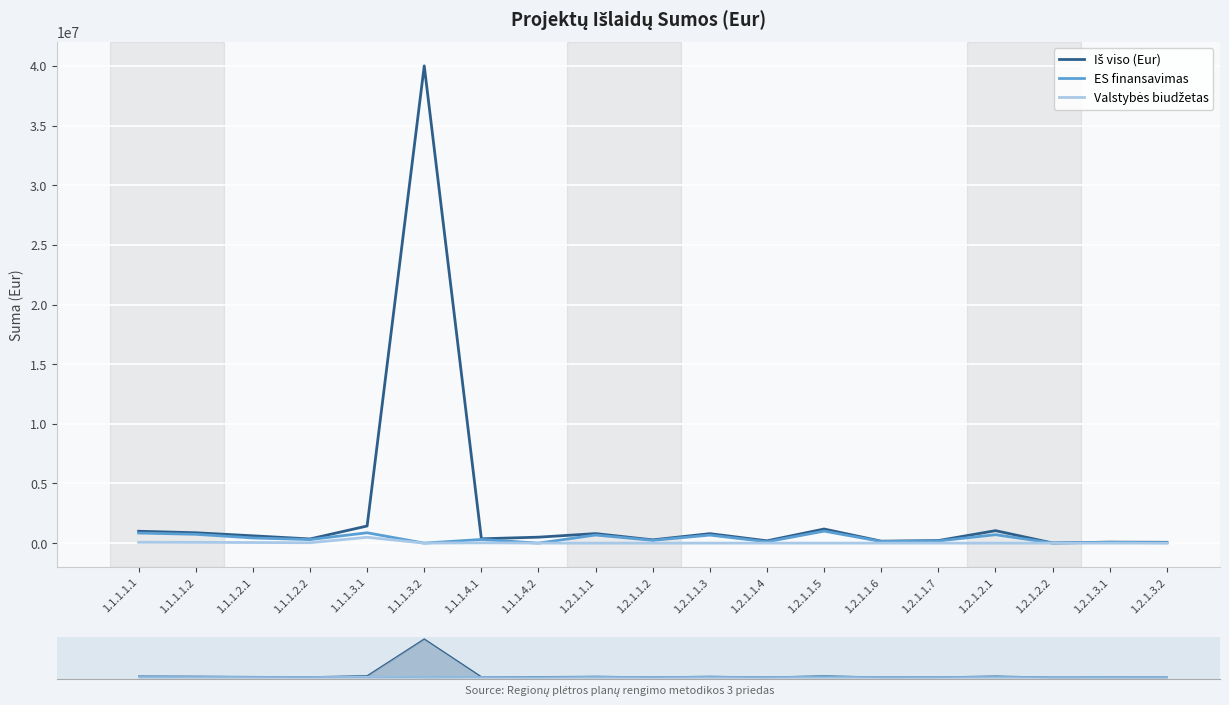

At 1.1.1.2.1, list the series in order from smallest to largest.

Valstybės biudžetas, ES finansavimas, Iš viso (Eur)